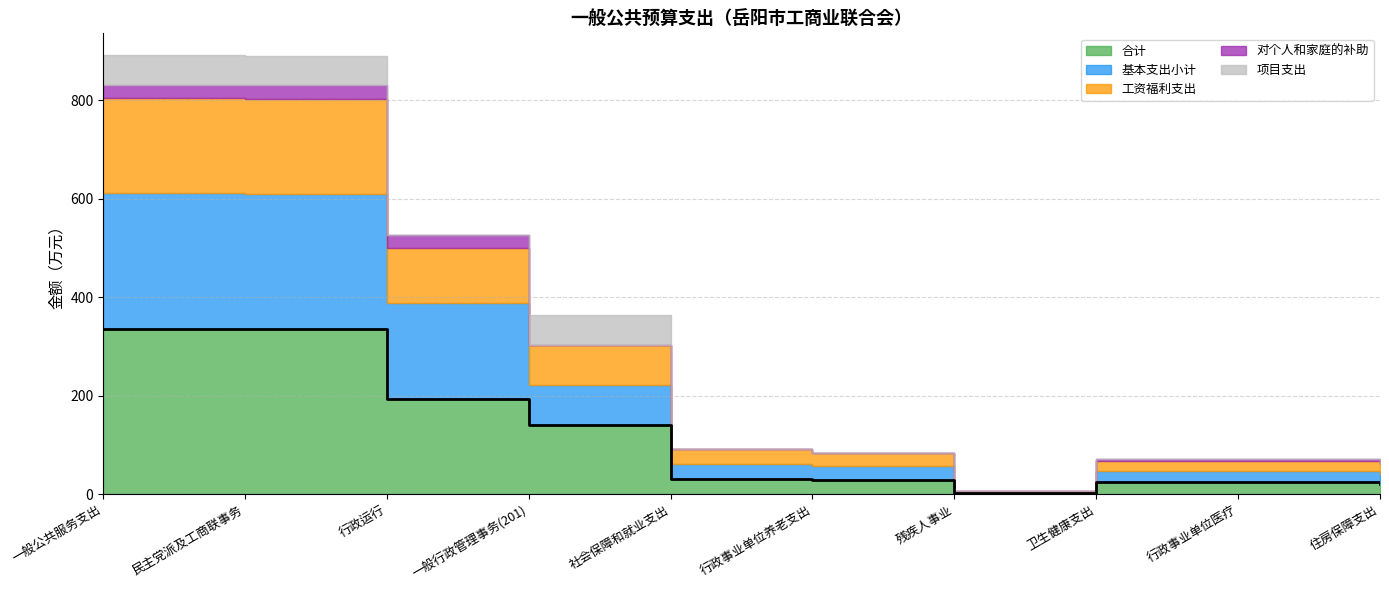

True or false: 对个人和家庭的补助 and 基本支出小计 intersect in this chart.

False